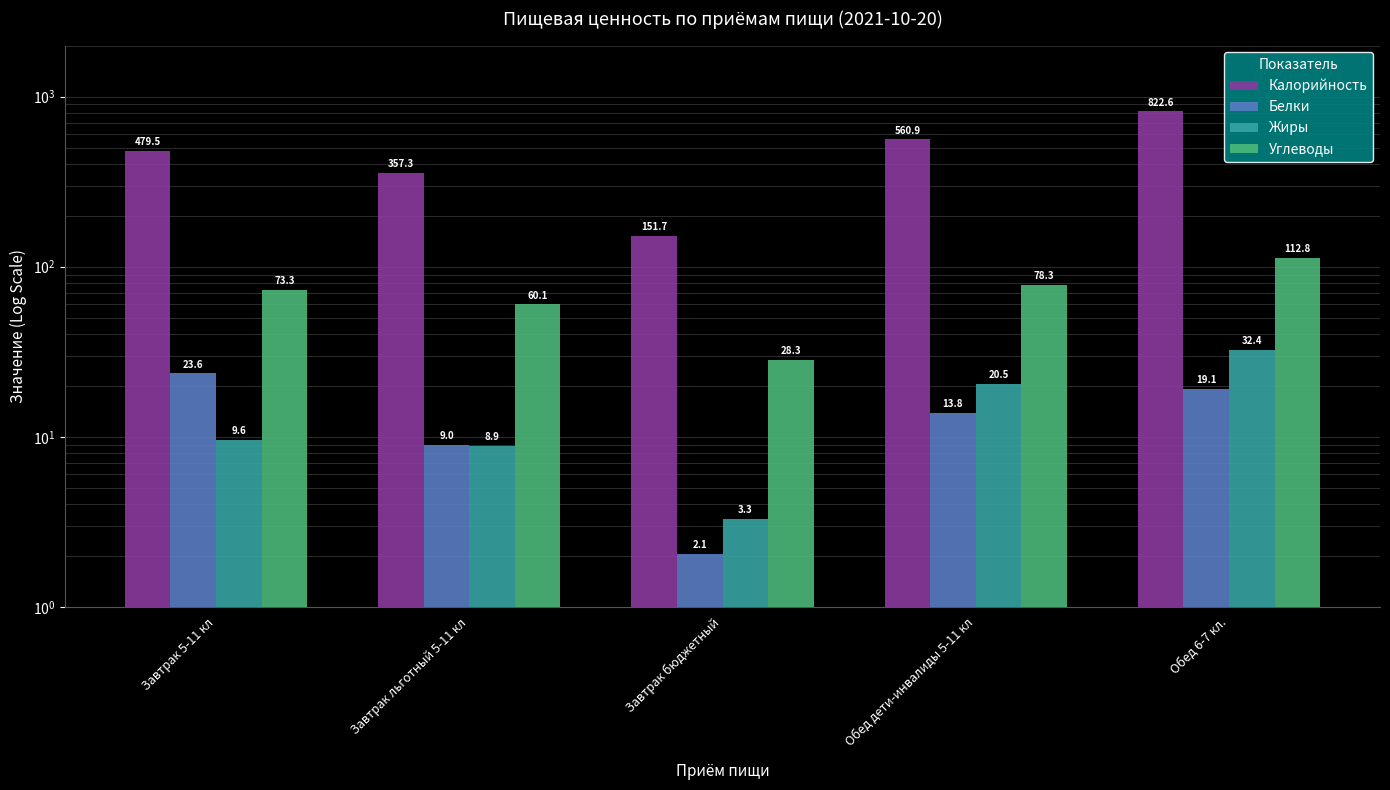

What is the label of the 4th bar from the right?

Завтрак льготный 5-11 кл